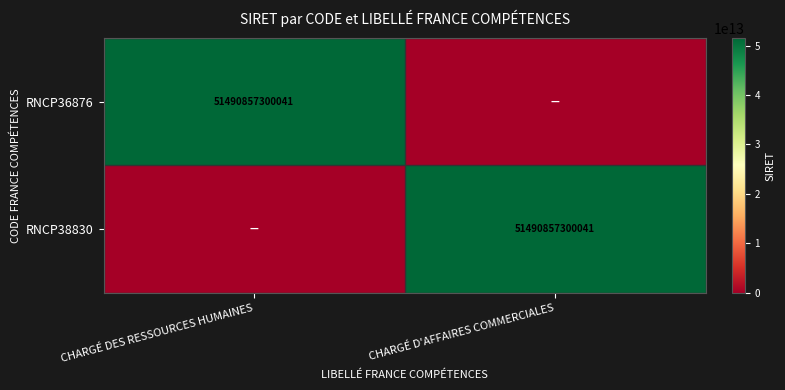

Is it true that RNCP38830 equals 51490857300041 at CHARGÉ D'AFFAIRES COMMERCIALES?

True